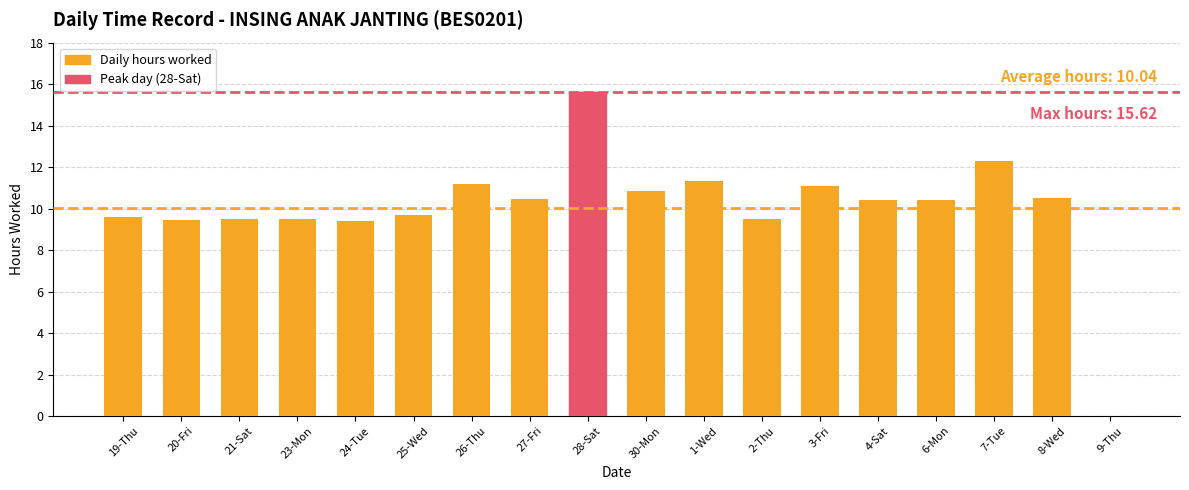

What is the sum of the values at 27-Fri and 25-Wed?

20.2